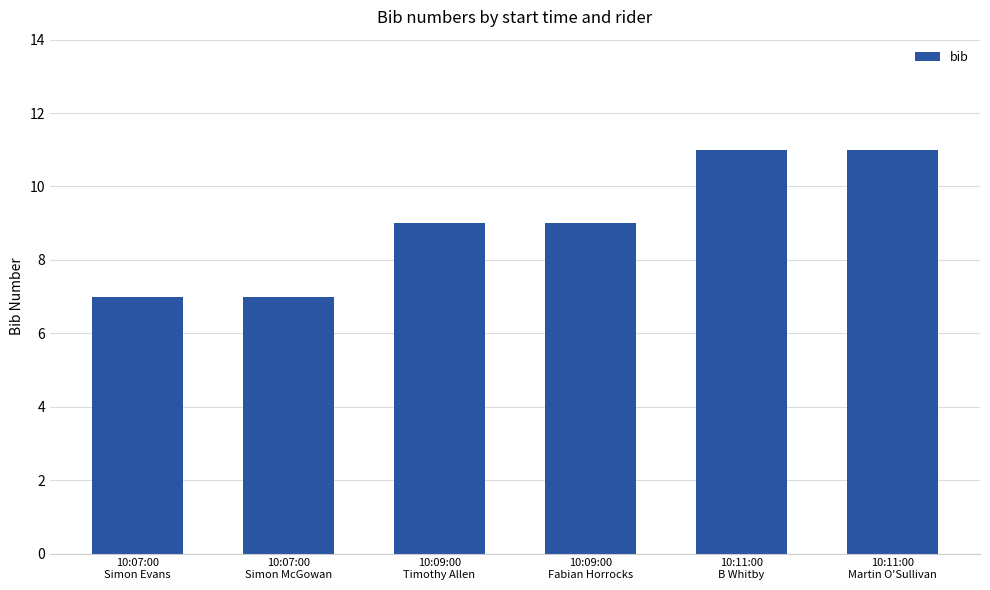

What is the maximum value shown in the chart?

11